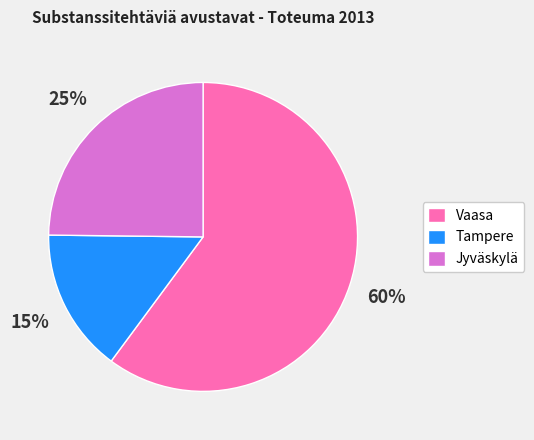

How many segments does this pie chart have?

3